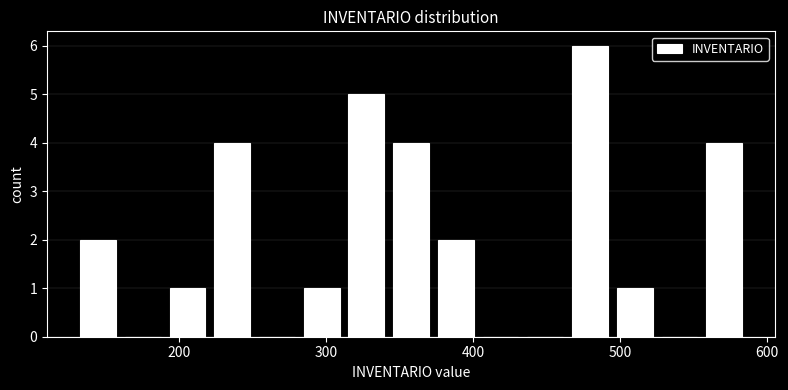

Around what value on the x-axis is the tallest bar? Give the approximate position of its centre, as read against the axis.

480